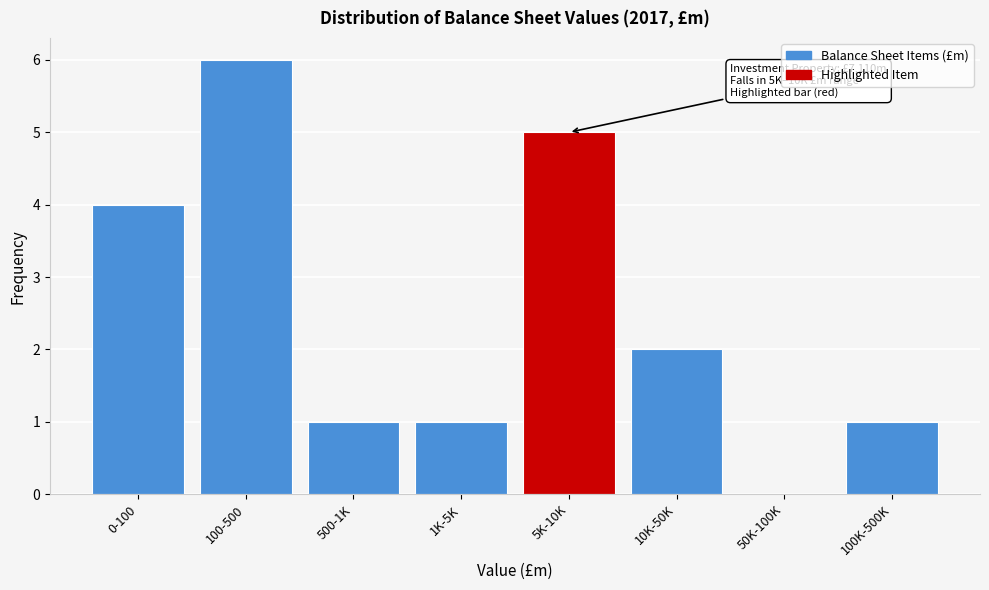

Reading left to right, list all the values displayed in this chart.

0-100=4	100-500=6	500-1K=1	1K-5K=1	5K-10K=5	10K-50K=2	50K-100K=0	100K-500K=1